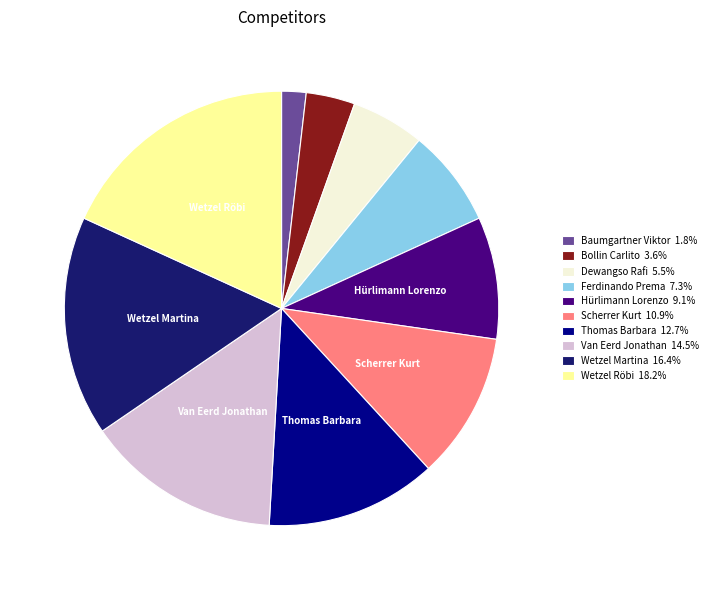

Is there any slice that represents more than half of the pie?

No